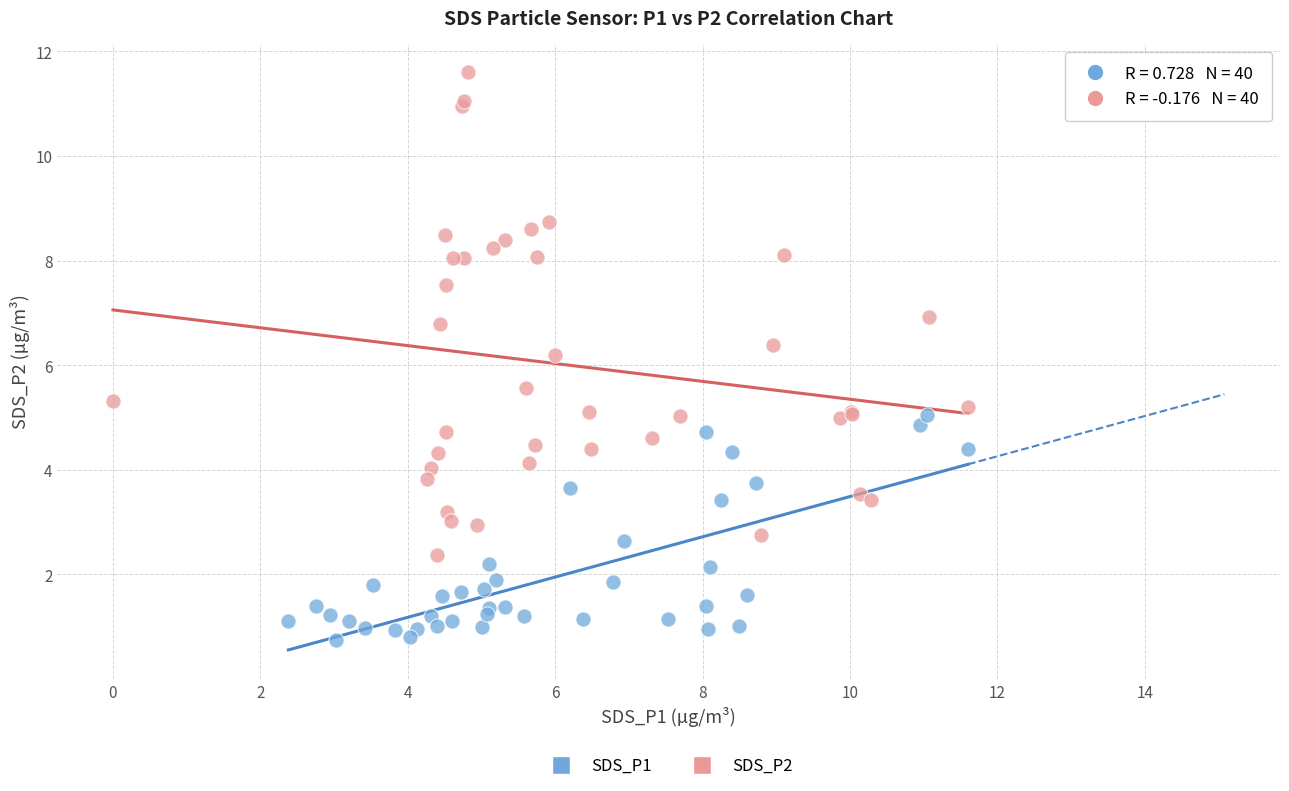

Which series contains the lowest Y value?

SDS_P1